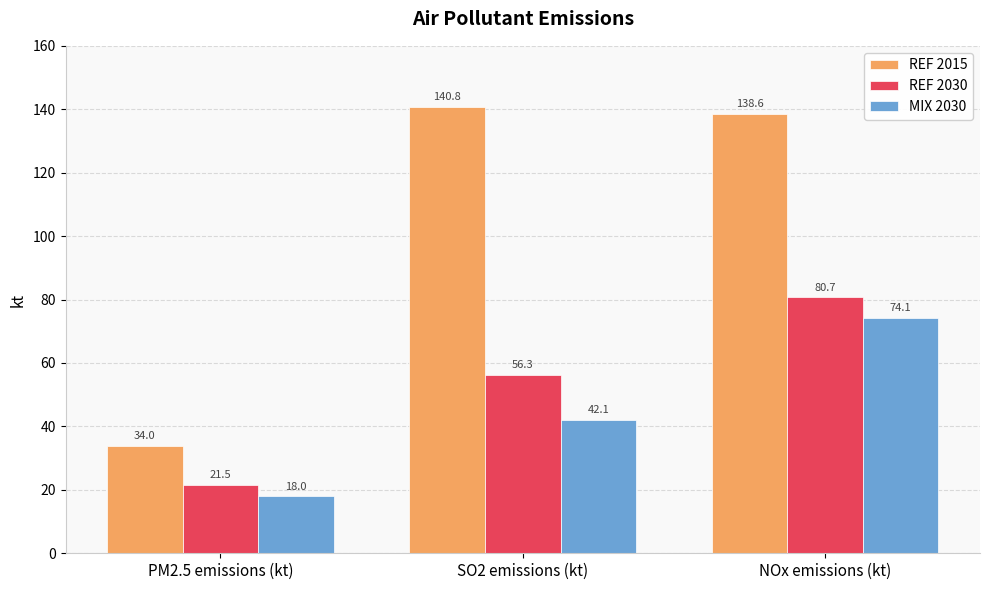

What is the sum of the REF 2030 values at SO2 emissions (kt) and PM2.5 emissions (kt)?

77.8